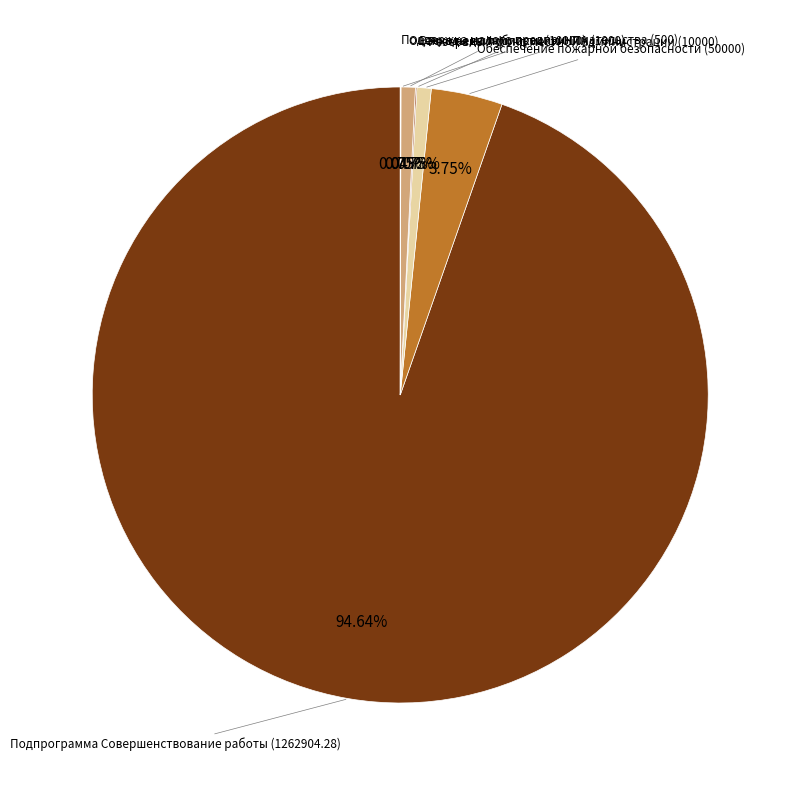

To the nearest percent, what is the difference between the largest and smallest slice percentages?

95%